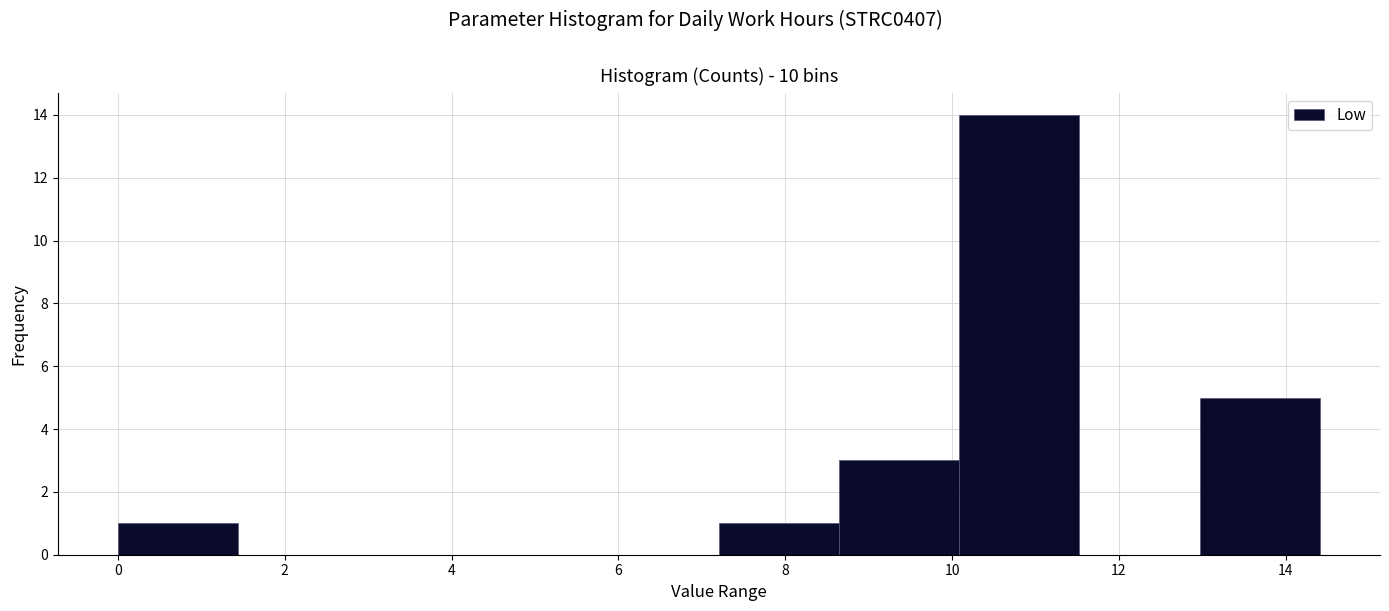

Reading left to right, list every bar in this chart as the range it spans on the x-axis followed by its height. Neither the bar edges nor the heights are printed on the chart, so give them approximately, as read against the axes.

0.0 to 1.4: 1
1.4 to 2.8: 0
2.8 to 4.4: 0
4.4 to 5.8: 0
5.8 to 7.2: 0
7.2 to 8.6: 1
8.6 to 10.0: 3
10.0 to 11.6: 14
11.6 to 13.0: 0
13.0 to 14.4: 5